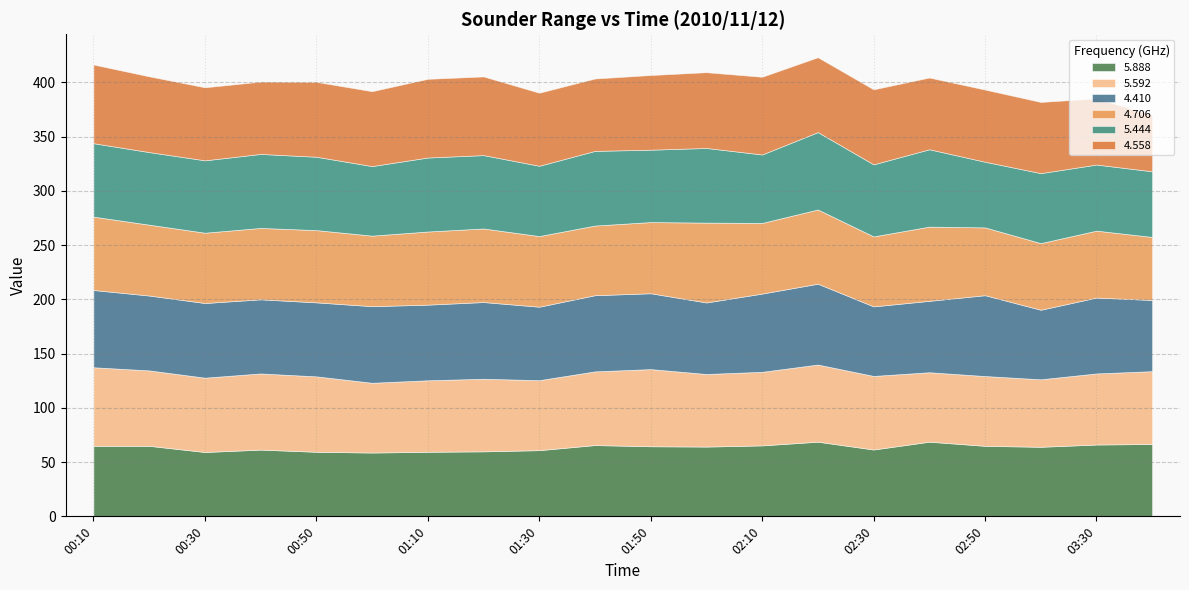

What is the sum of all 4.410 values?

1380.8